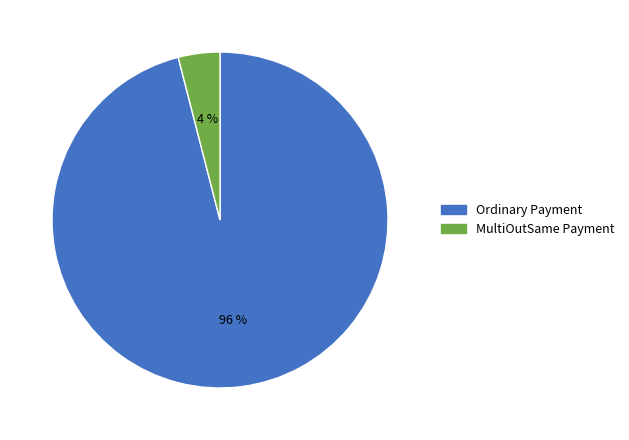

To the nearest percent, what is the average slice percentage?

50%